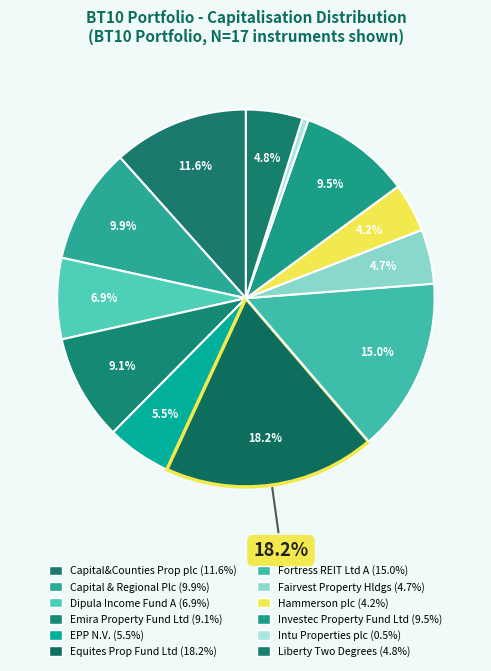

Combined, what portion of the pie is EPP N.V. and Hammerson plc?

9.7%